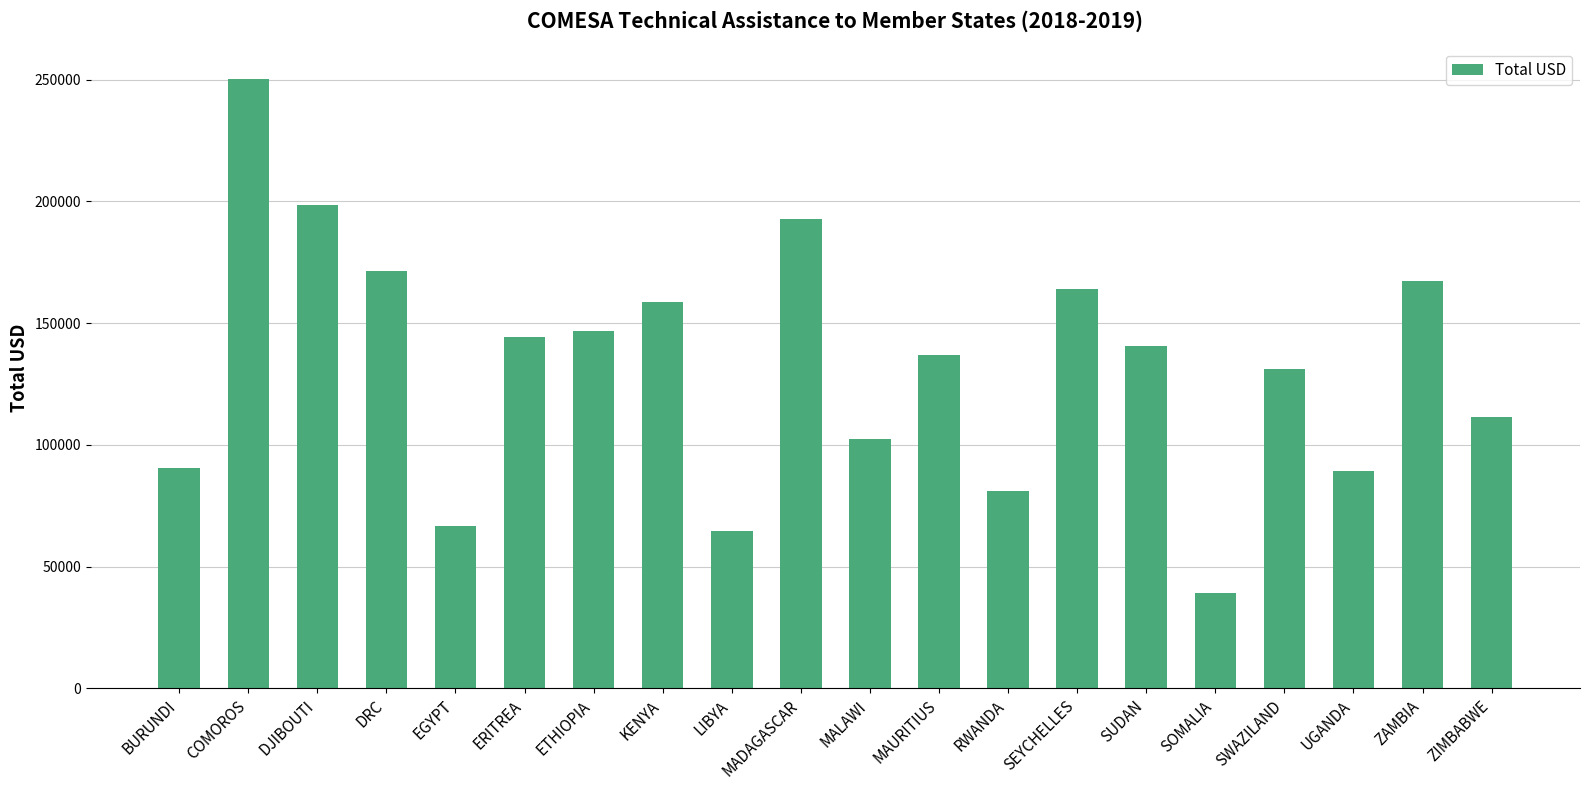

Reading left to right, list all the values displayed in this chart.

90404.6	250393.1	198338.3	171305.9	66793.5	144293.0	146626.2	158678.8	64793.5	192879.0	102245.5	136797.2	81230.5	163909.3	140653.0	39030.9	131261.5	89082.5	167159.4	111252.6